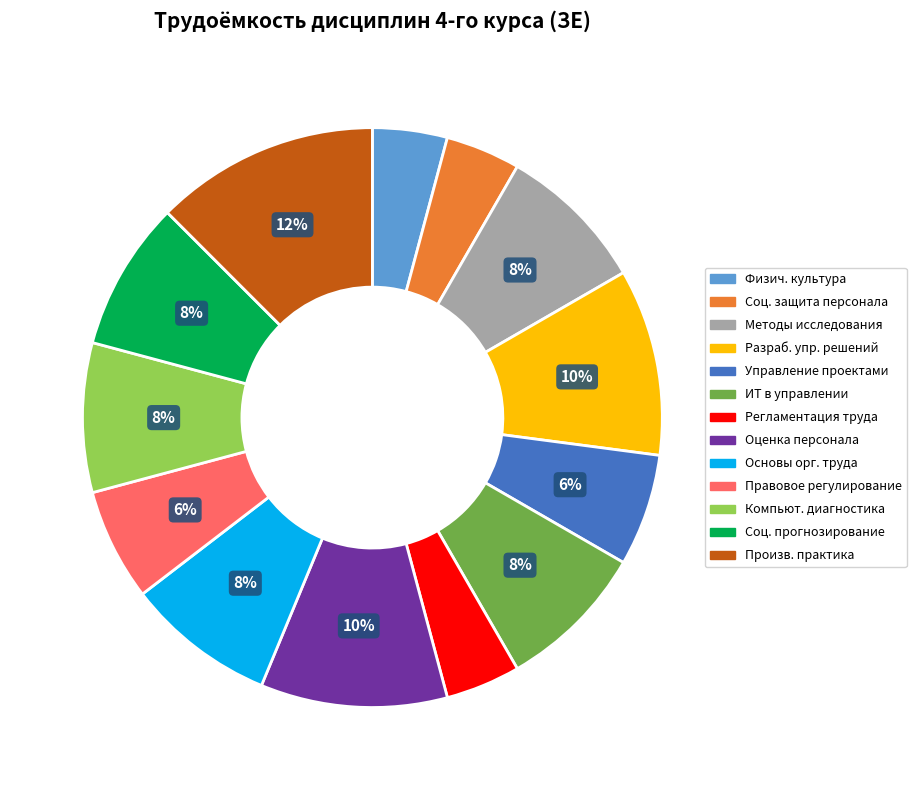

Combined, do Правовое регулирование and Соц. прогнозирование account for over 50%?

No